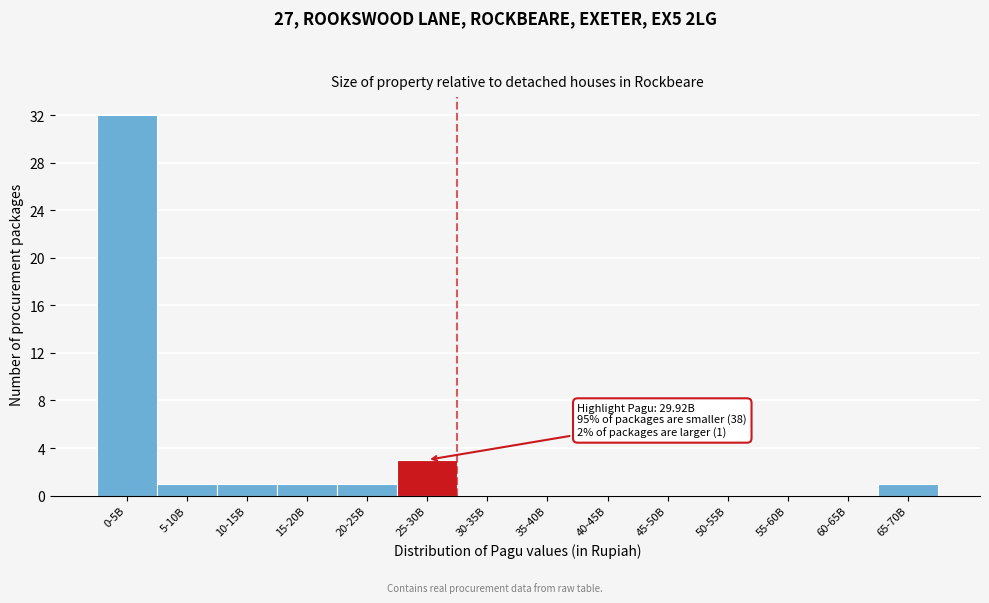

Reading right to left, list all the values displayed in this chart.

65-70B=1	60-65B=0	55-60B=0	50-55B=0	45-50B=0	40-45B=0	35-40B=0	30-35B=0	25-30B=3	20-25B=1	15-20B=1	10-15B=1	5-10B=1	0-5B=32